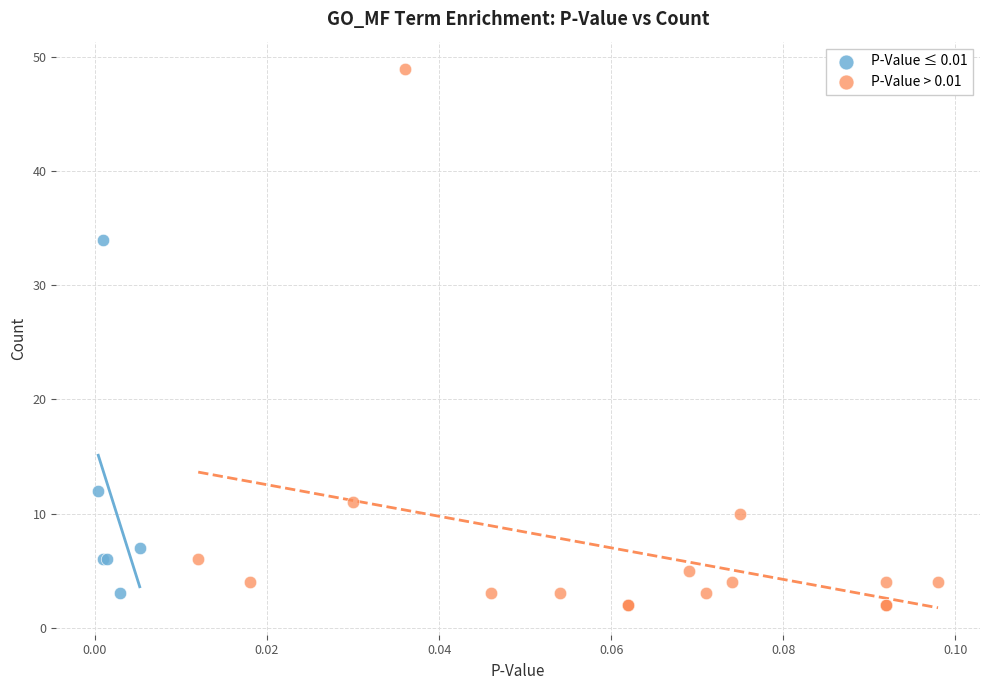

Which series contains the highest Y value?

P-Value > 0.01